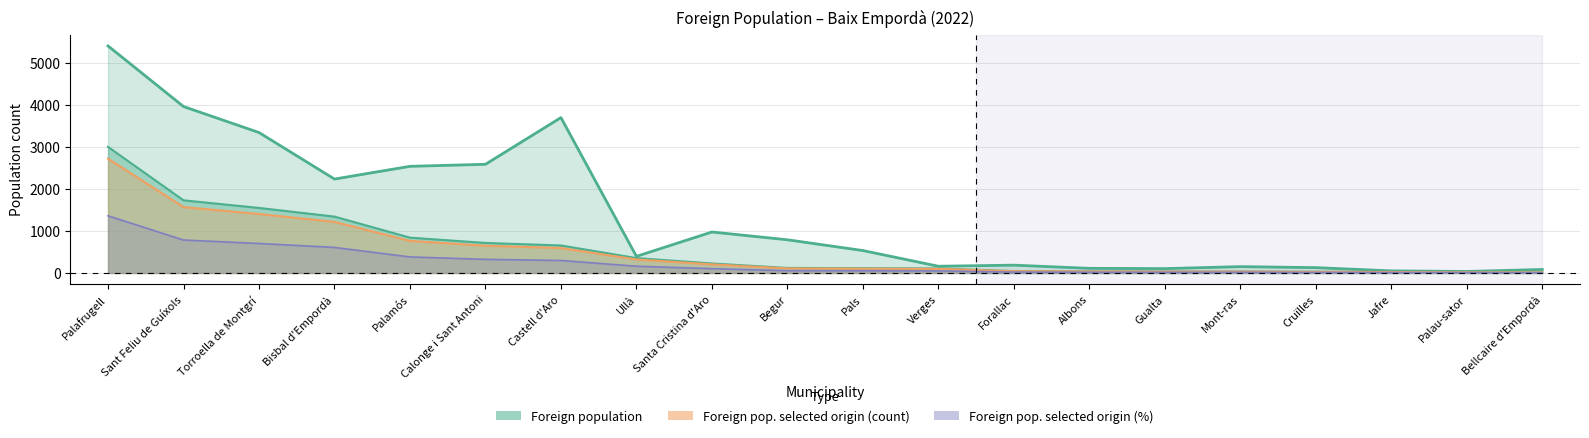

What are all the series names shown in the legend?

Foreign population, Foreign pop. selected origin (count), Foreign pop. selected origin (%)